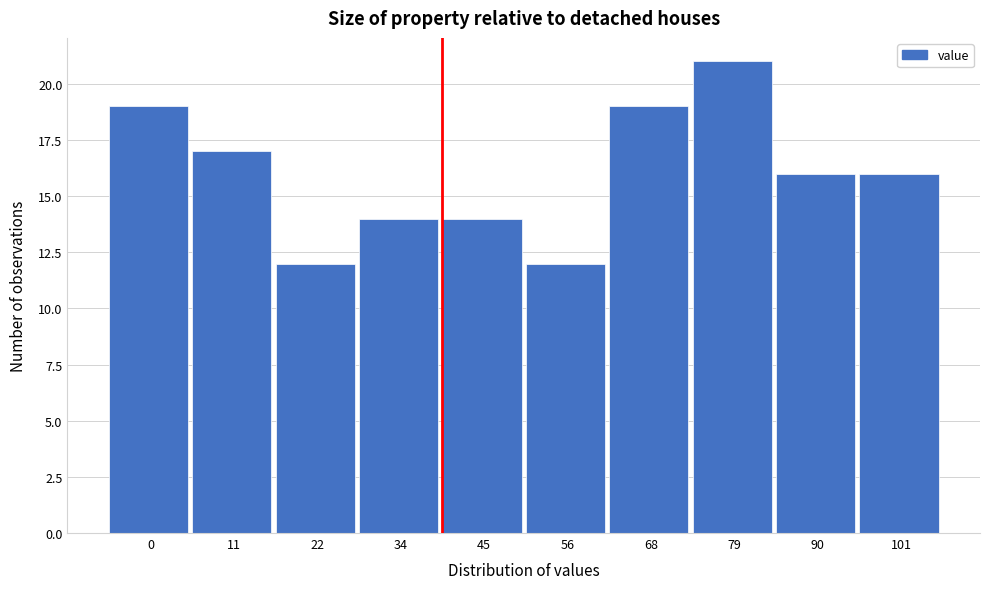

Reading left to right, list all the values displayed in this chart.

19	17	12	14	14	12	19	21	16	16